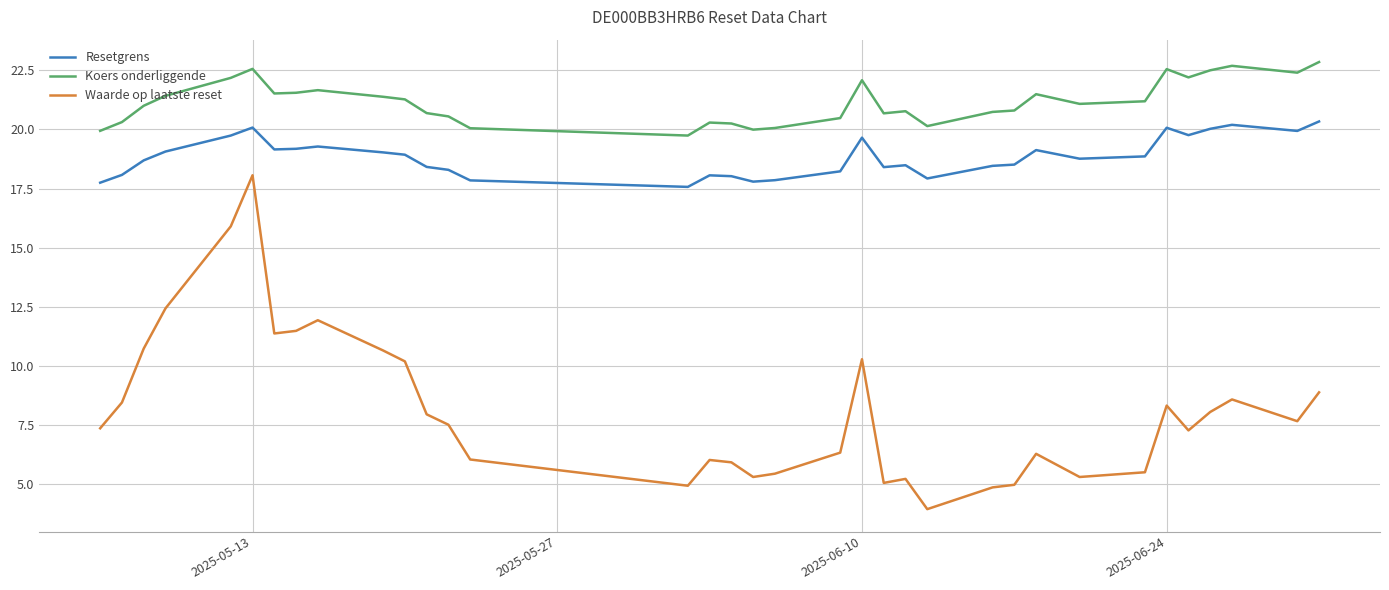

What is the smallest value displayed?

3.9